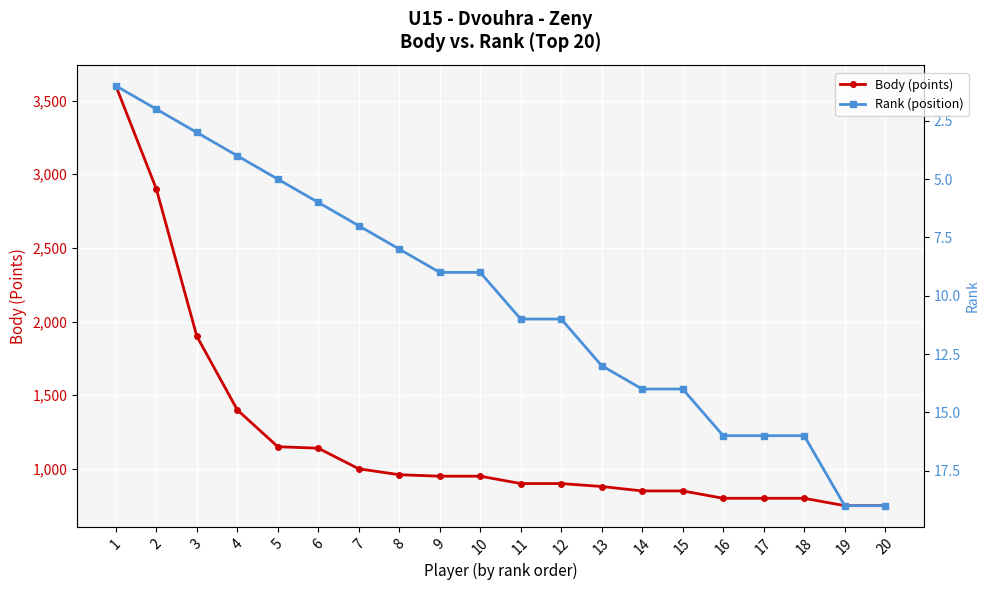

What is the spread (max minus min) of values at 17?

784